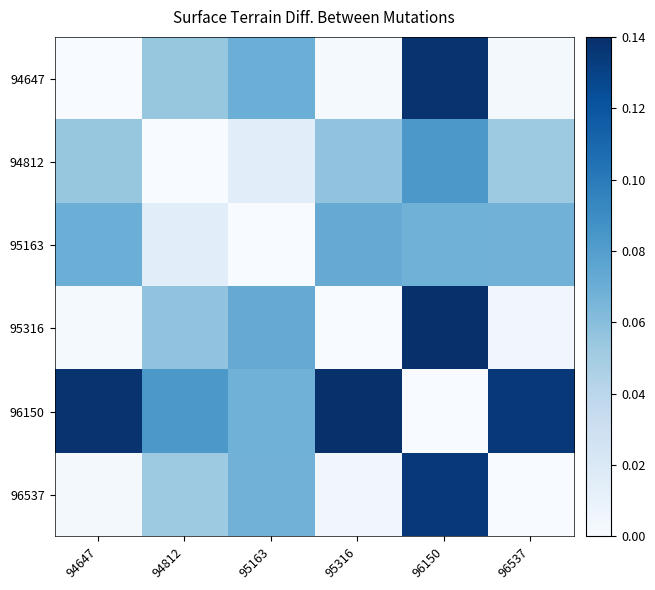

List the series in order of their peak value, highest first.

95316, 96150, 94647, 96537, 94812, 95163